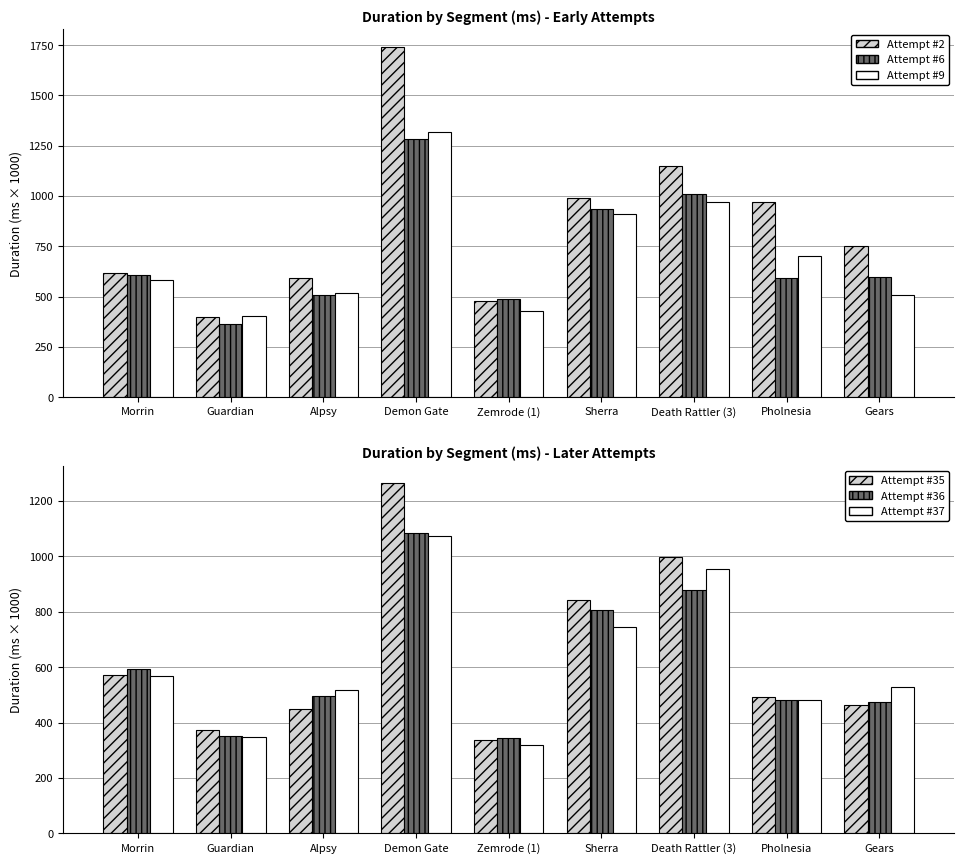

Reading left to right, what are all the values shown in this chart?

Att #2: Morrin=618.8	Guardian=397.8	Alpsy=590.7	Demon Gate=1740.8	Zemrode (1)=478.9	Sherra=988.9	Death Rattler (3)=1147.6	Pholnesia=970.1	Gears=753.3
Att #6: Morrin=609.2	Guardian=365.9	Alpsy=509.4	Demon Gate=1285.4	Zemrode (1)=490.0	Sherra=937.3	Death Rattler (3)=1009.5	Pholnesia=591.7	Gears=596.2
Att #9: Morrin=583.3	Guardian=404.3	Alpsy=518.6	Demon Gate=1319.7	Zemrode (1)=428.1	Sherra=913.0	Death Rattler (3)=972.1	Pholnesia=700.5	Gears=509.8
Att #35: Morrin=573.2	Guardian=373.4	Alpsy=449.3	Demon Gate=1264.2	Zemrode (1)=337.9	Sherra=843.8	Death Rattler (3)=997.7	Pholnesia=492.6	Gears=465.1
Att #36: Morrin=591.6	Guardian=350.9	Alpsy=494.6	Demon Gate=1084.7	Zemrode (1)=342.7	Sherra=805.4	Death Rattler (3)=877.7	Pholnesia=480.6	Gears=475.4
Att #37: Morrin=568.3	Guardian=348.8	Alpsy=517.0	Demon Gate=1072.7	Zemrode (1)=320.4	Sherra=744.0	Death Rattler (3)=953.5	Pholnesia=480.3	Gears=529.9